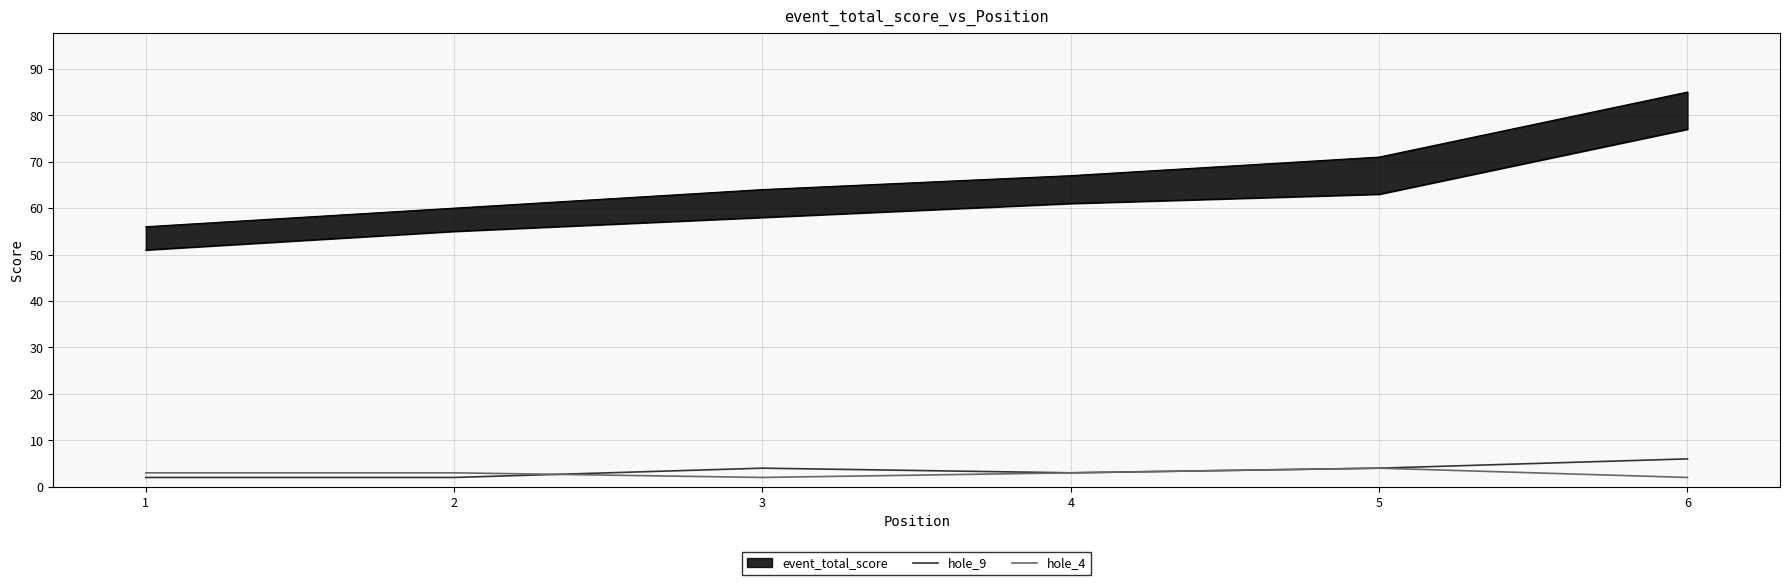

What is the difference between the hole_9 values at 6 and 4?

3